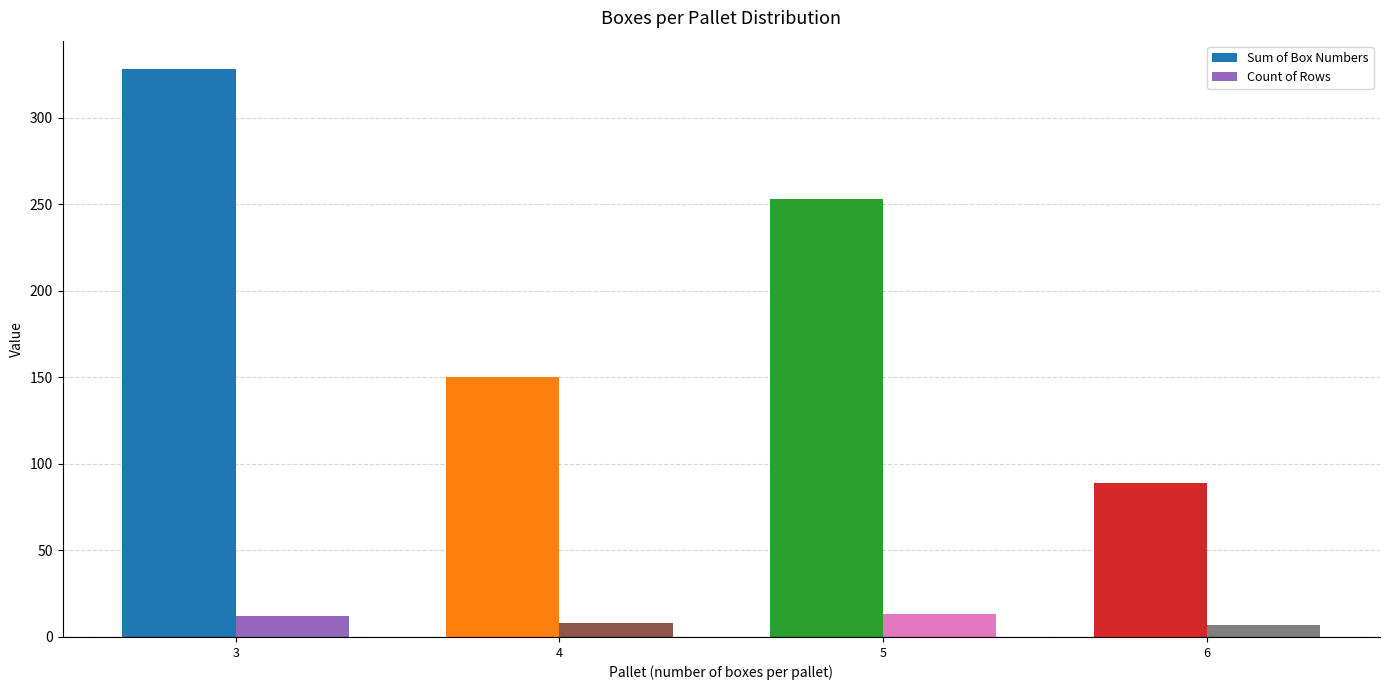

Which series has the widest spread of values?

Sum of Box Numbers